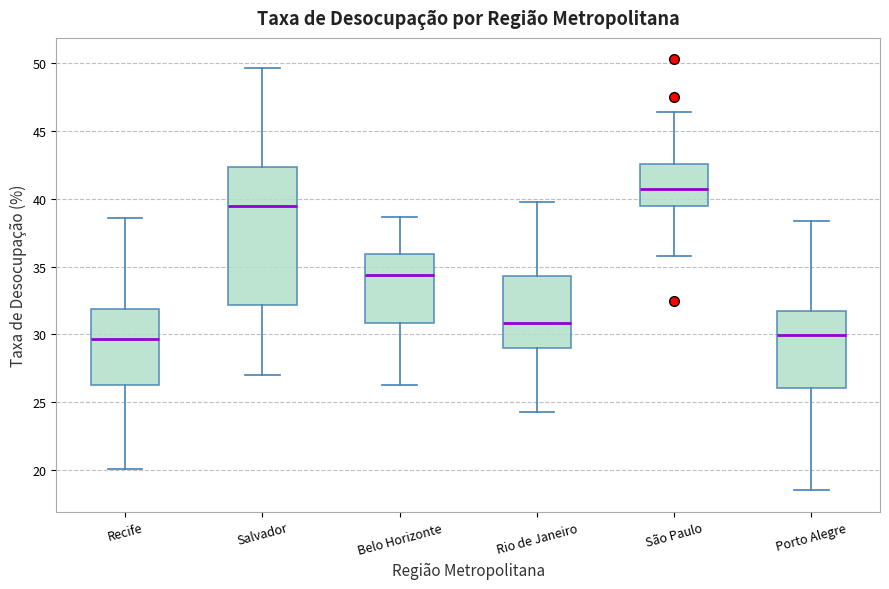

Where is the upper edge of the box for Recife on the y-axis? The values are not printed on the chart, so give them approximately, as read against the axis.

32.0